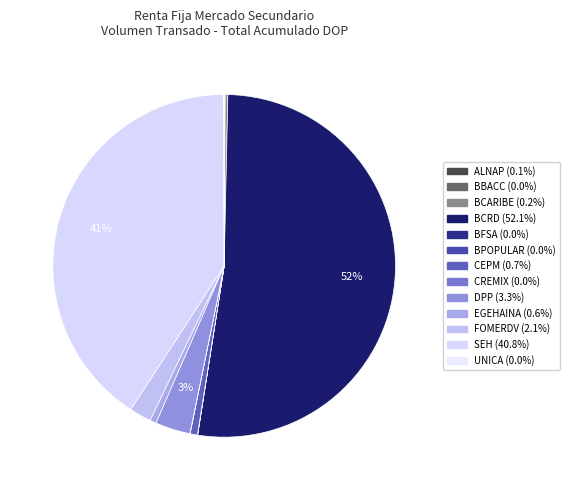

The UNICA slice represents 1% of the pie. True or false?

False